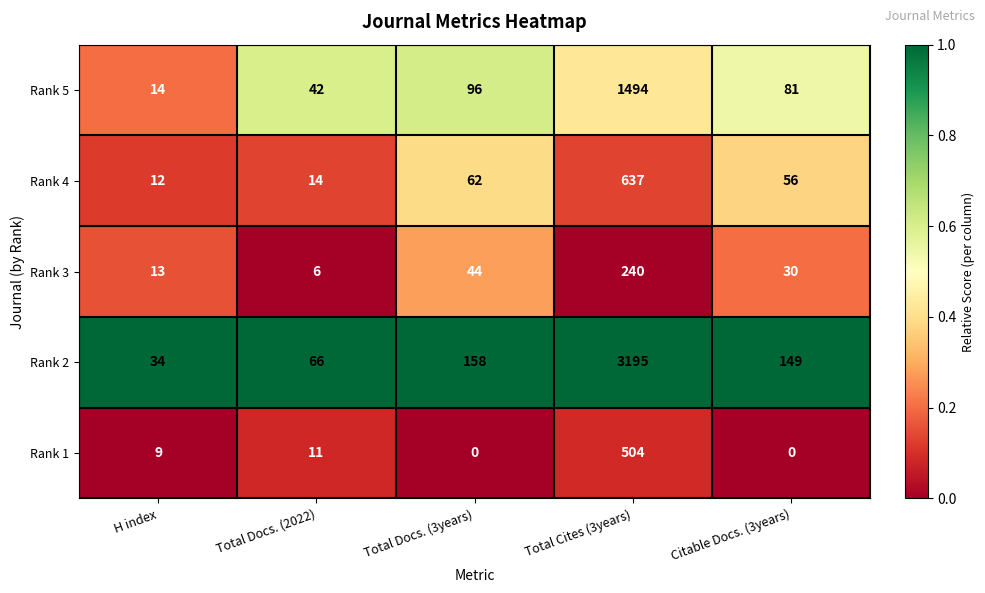

Which series has the largest range (max minus min)?

Rank 2